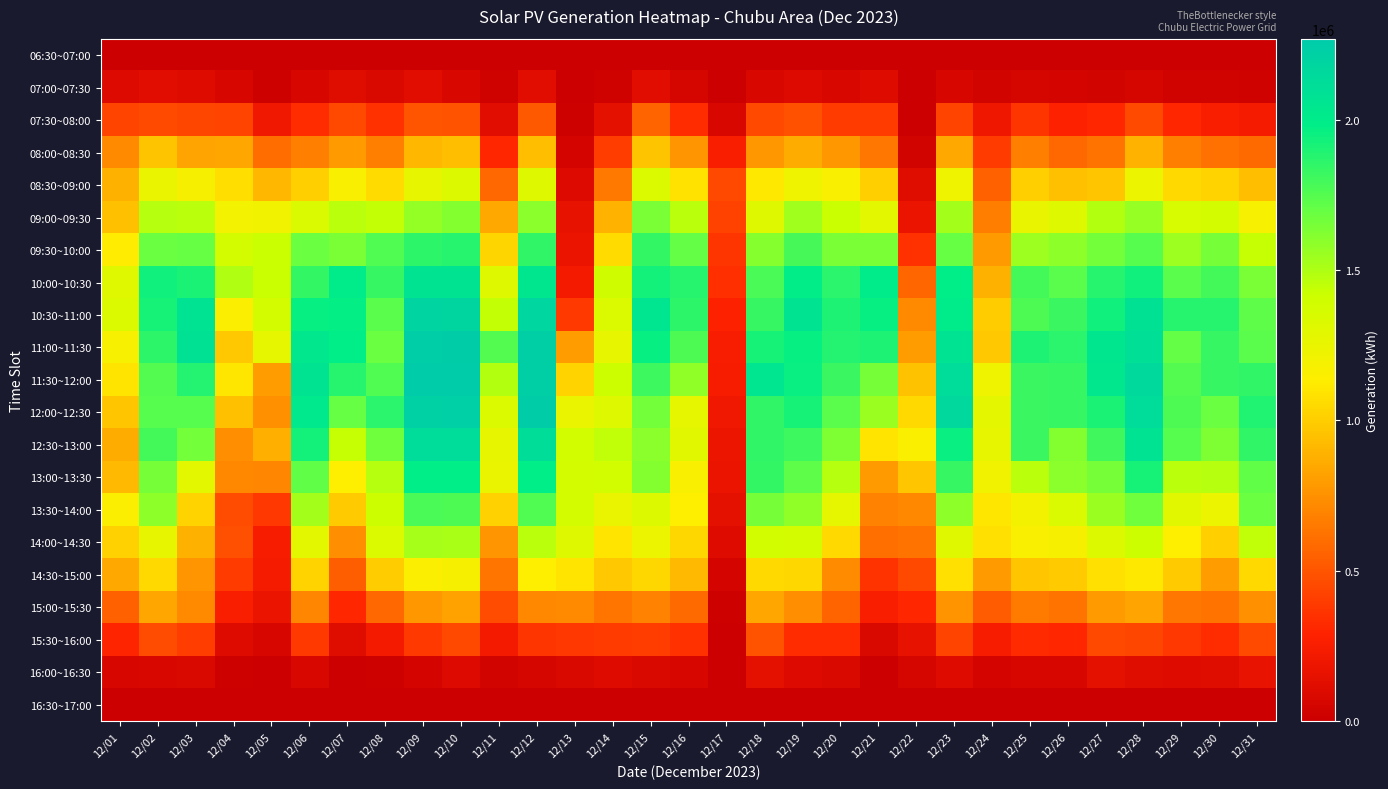

At which category does the chart reach its minimum across all series?

12/10